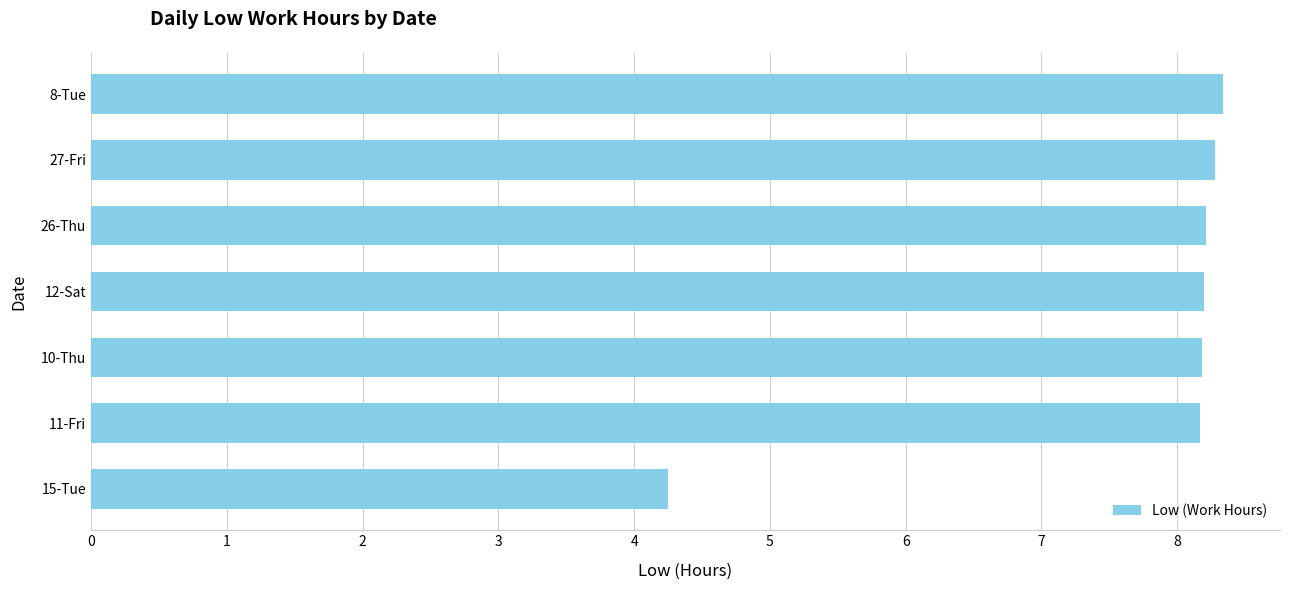

What is the sum of all values?

53.6